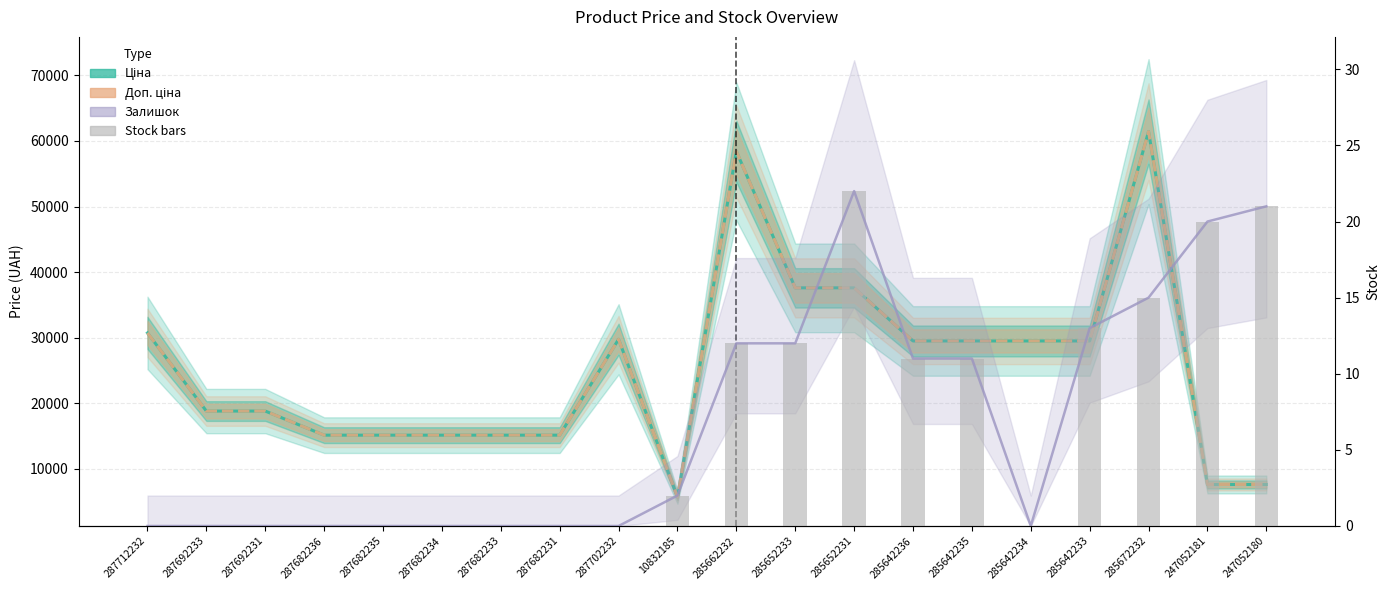

How many distinct data groups are displayed?

3